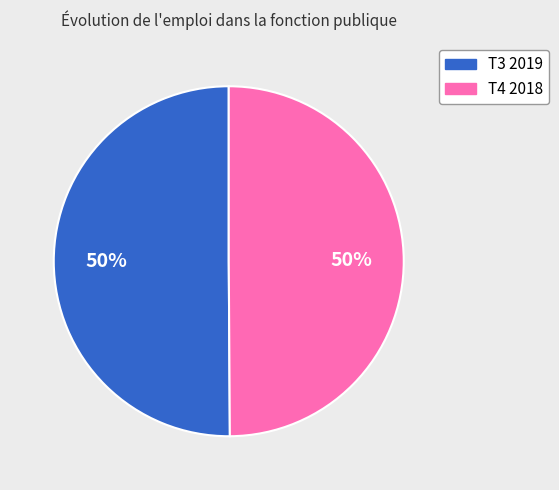

To the nearest percent, what percentage of the pie is T3?

50%